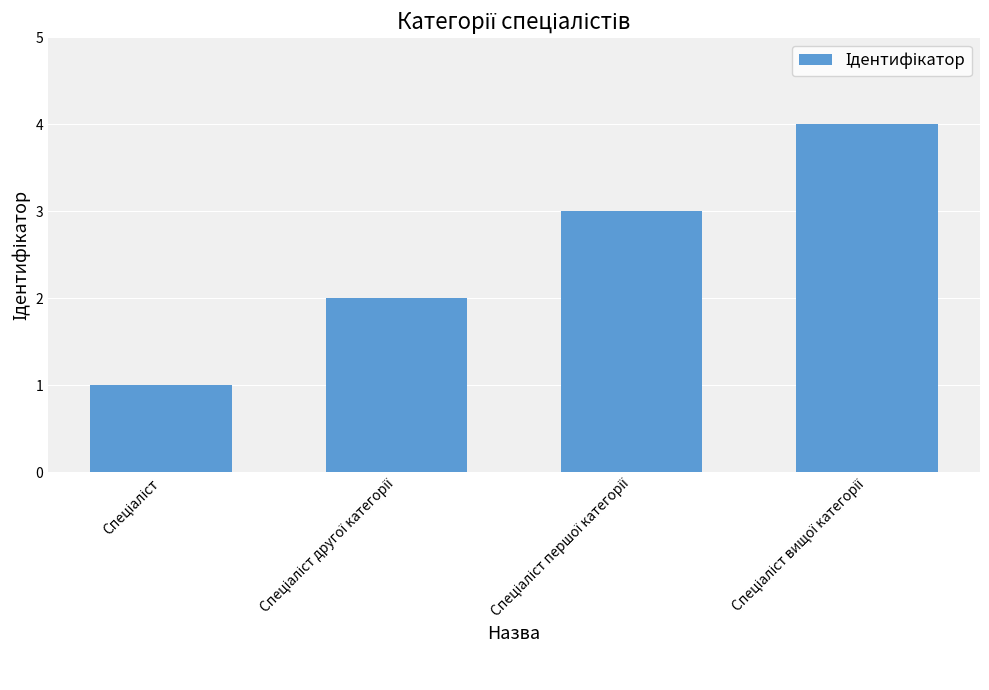

What is the difference between the maximum and minimum values?

3